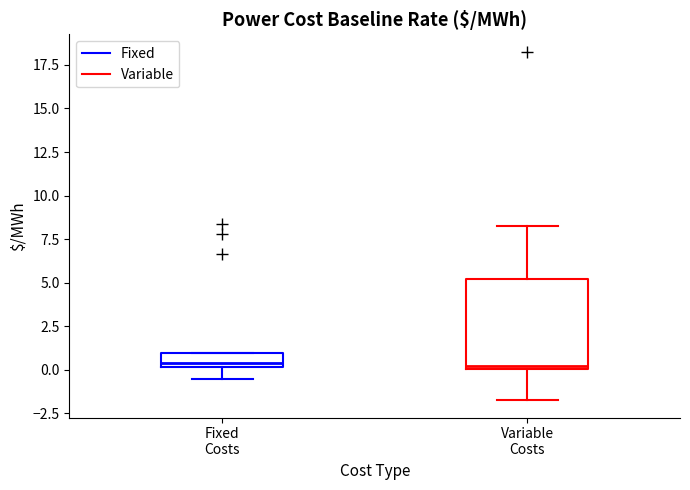

Where does the lower whisker of the box for Variable Costs end on the y-axis? The values are not printed on the chart, so give them approximately, as read against the axis.

-1.5